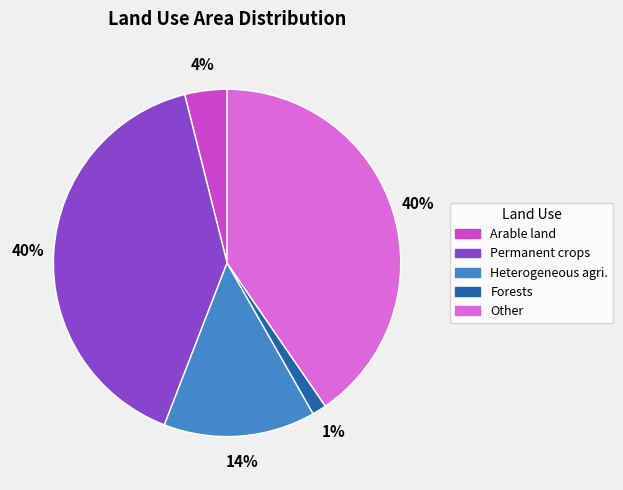

To the nearest percent, what is the average slice percentage?

20%